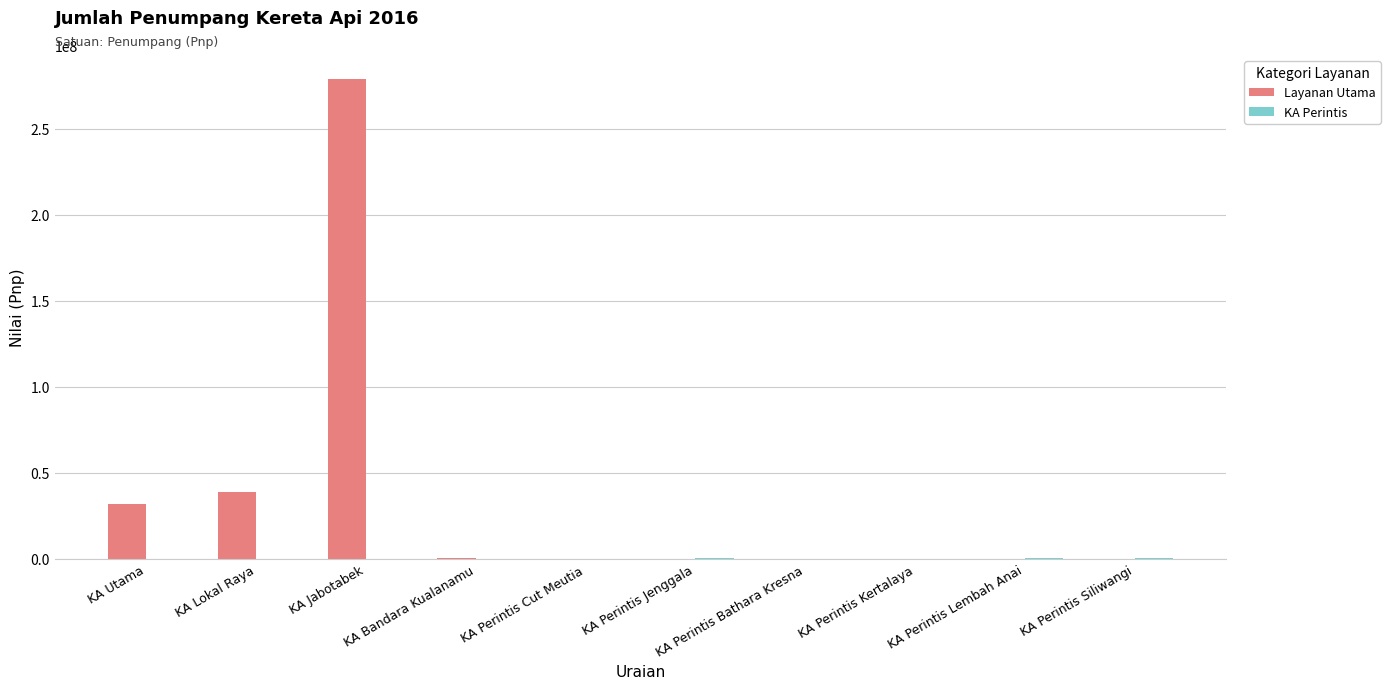

Which category has the highest value in the Layanan Utama series?

KA Jabotabek